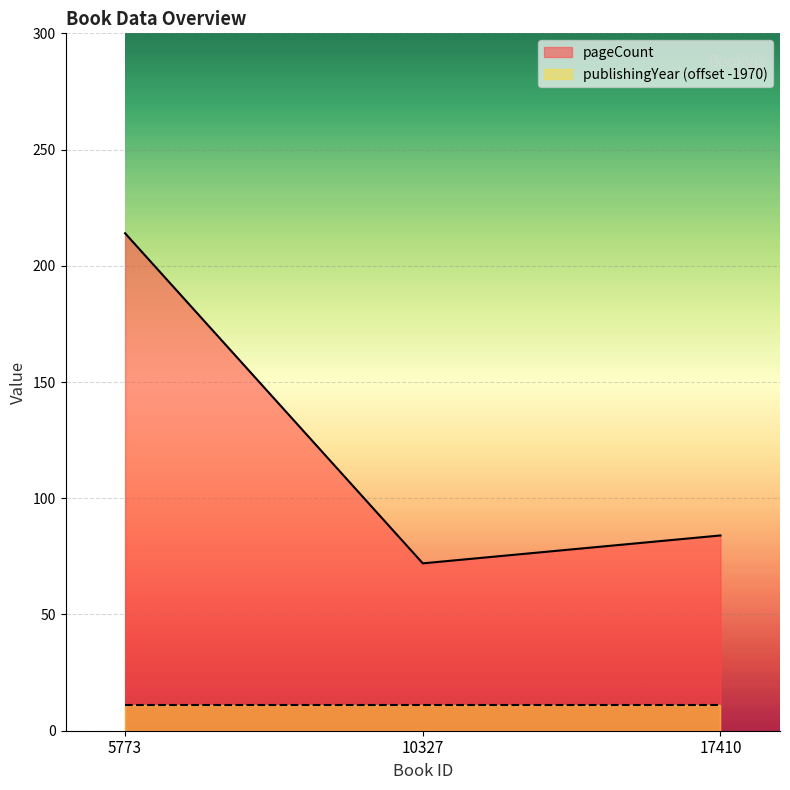

What is the sum of all values?

370